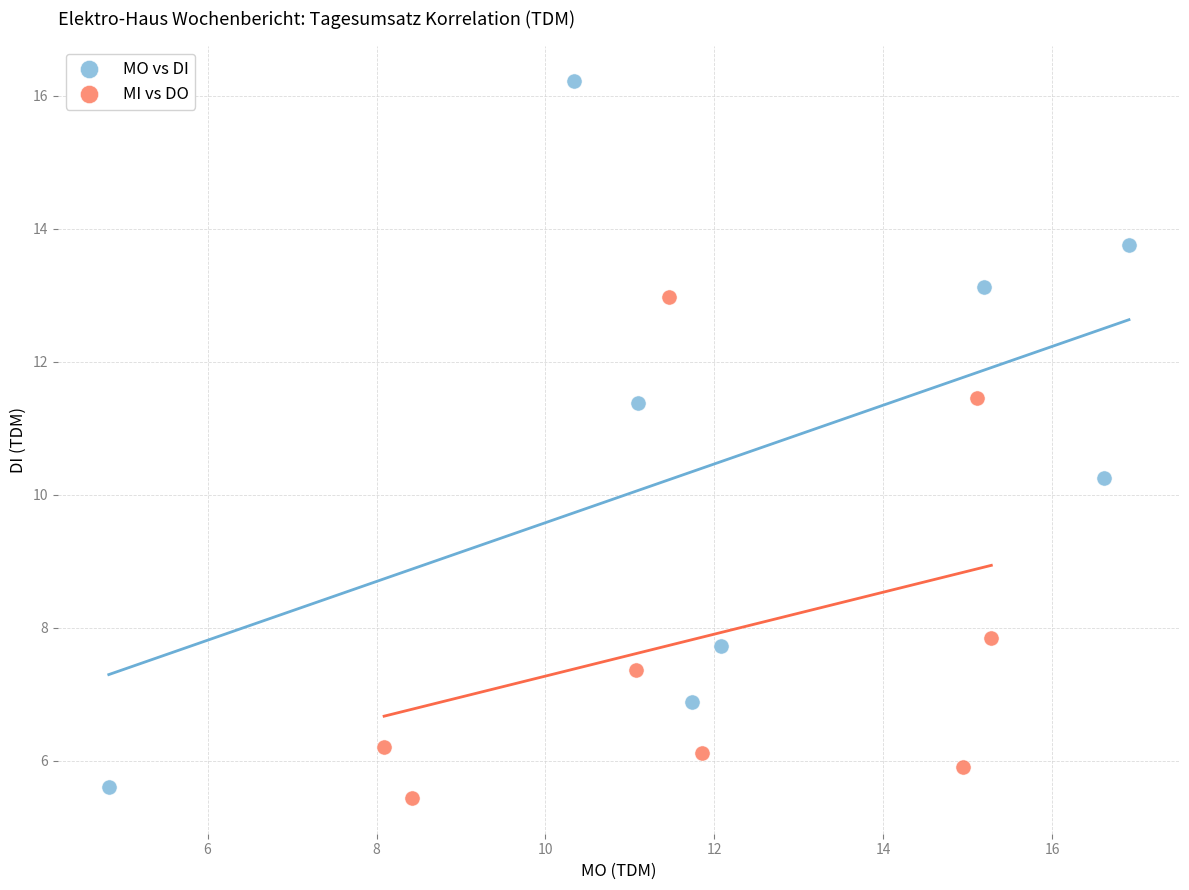

Which series contains the highest Y value?

MO vs DI